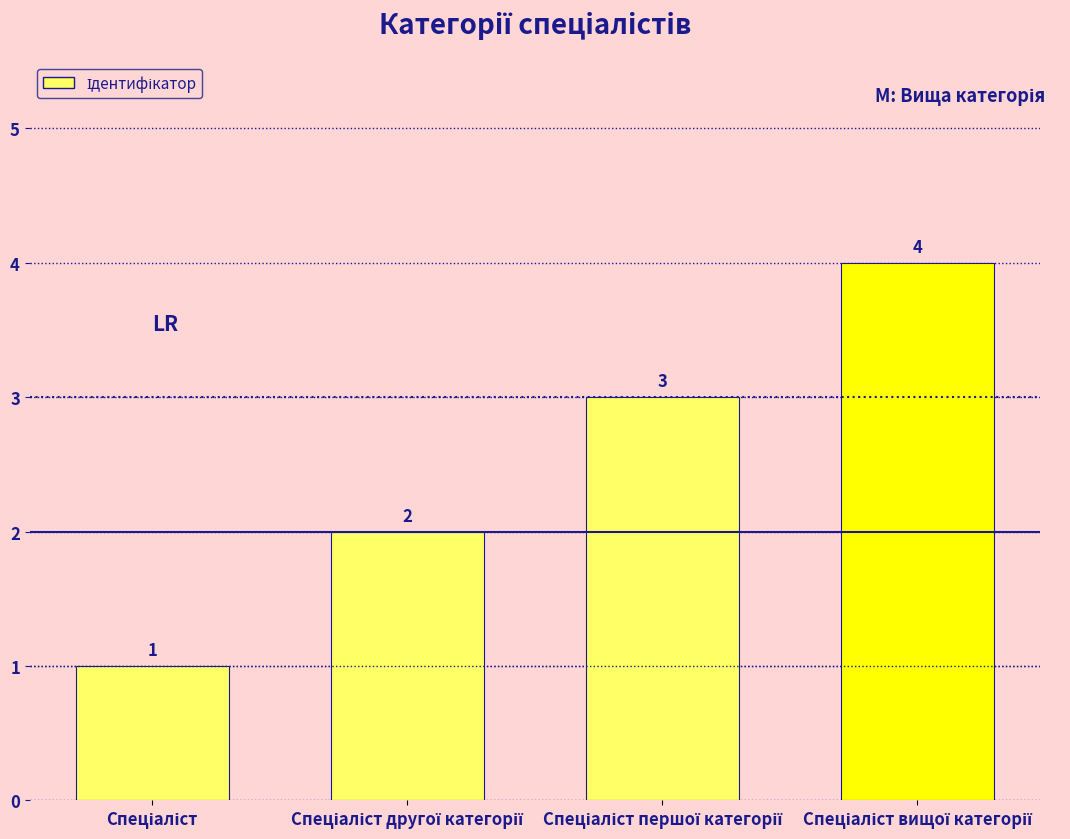

How many bars are there in total?

4